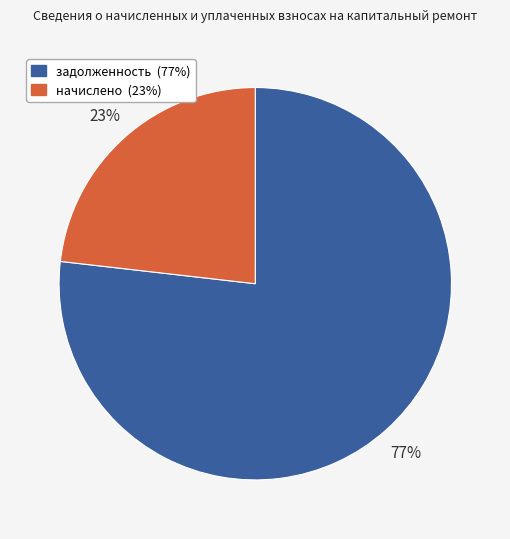

How many segments does this pie chart have?

2